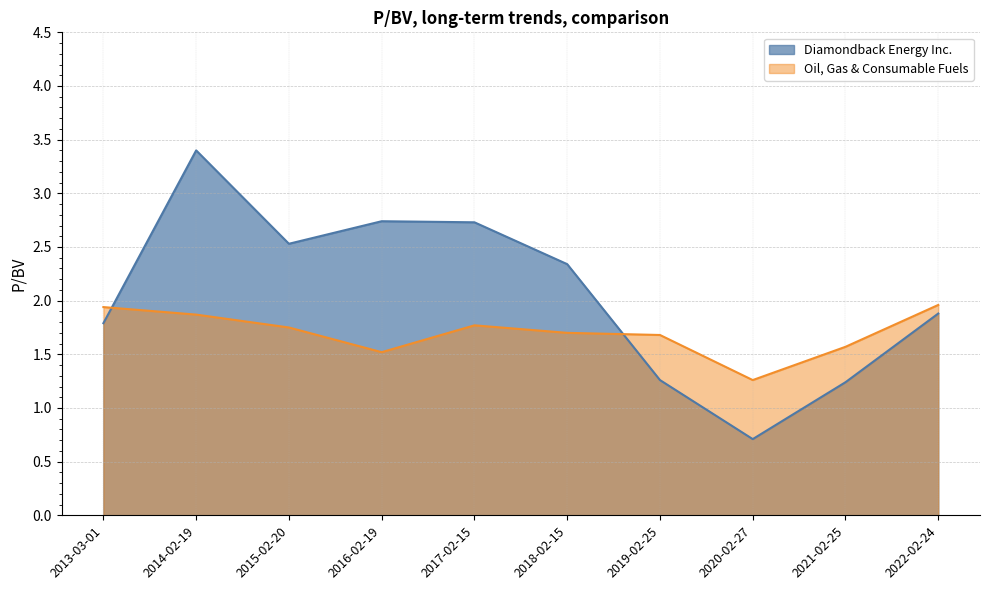

Does the chart display data point markers on the line(s)?

No